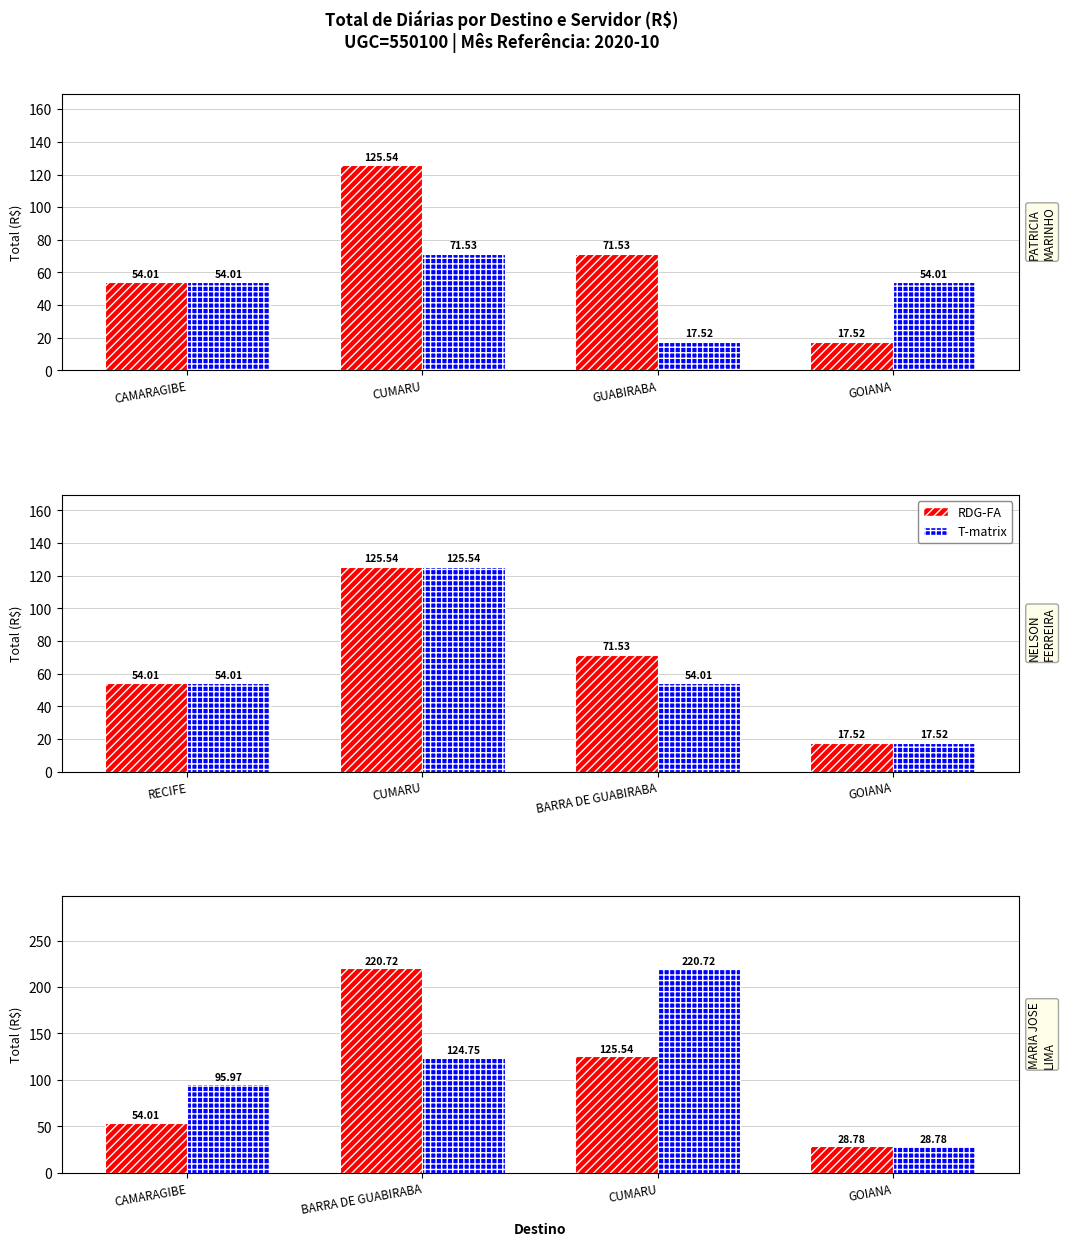

Which category has the lowest value across all series?

GOIANA